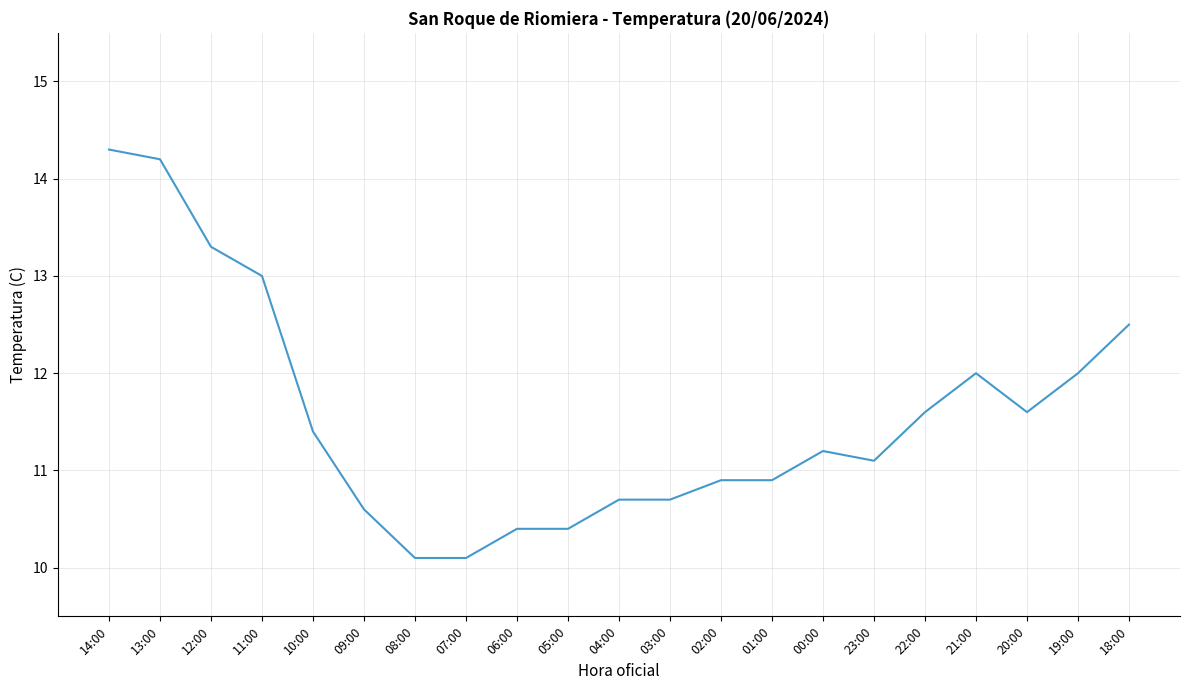

What is the smallest value displayed?

10.1